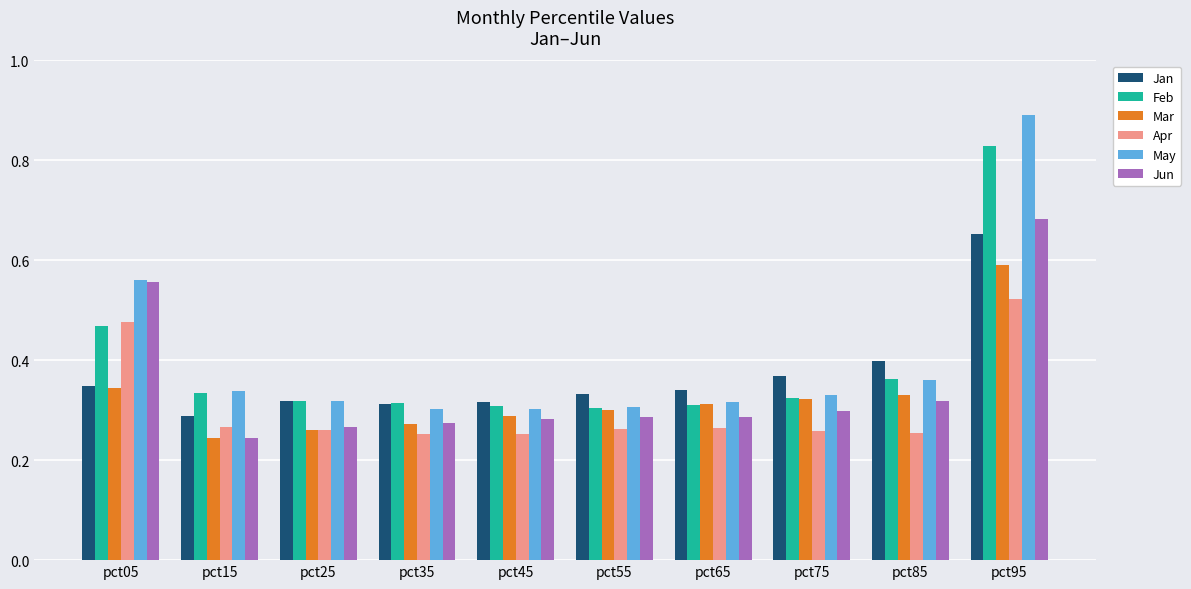

At how many categories does at least one series exceed 0?

10